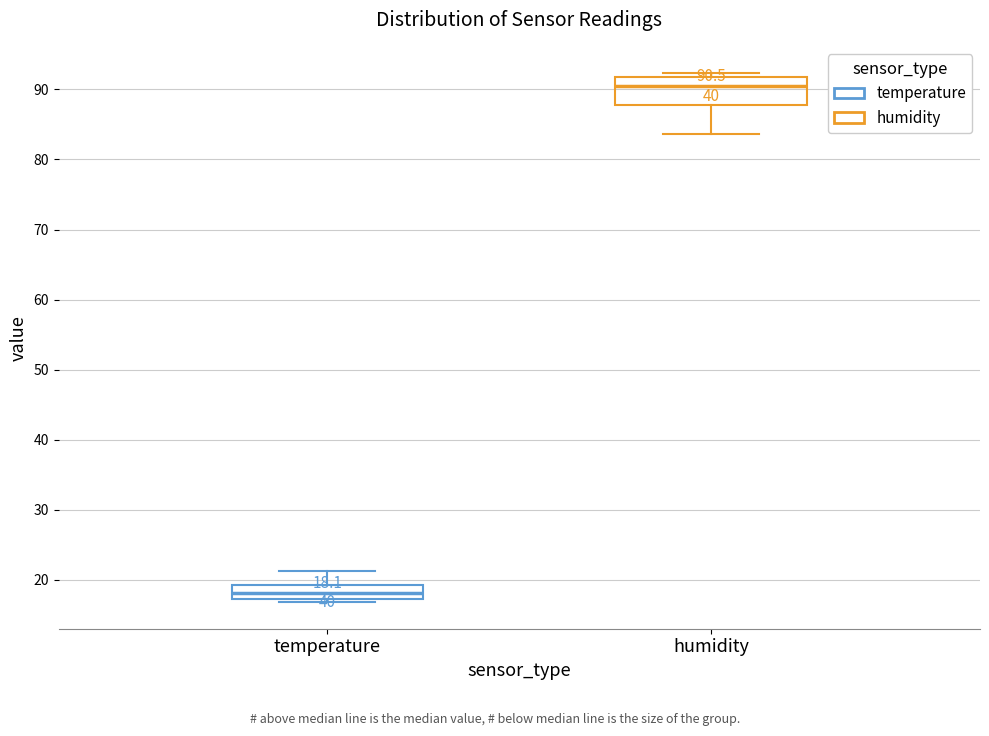

Which box's median line is the lowest?

temperature